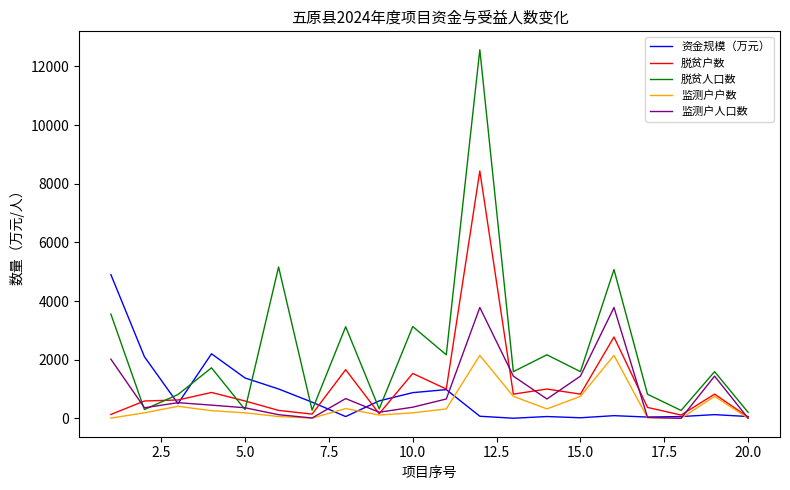

How many lines are shown in the chart?

5